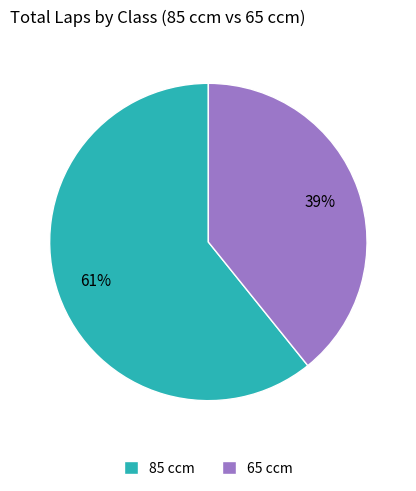

Which slice represents more than half of the pie?

85